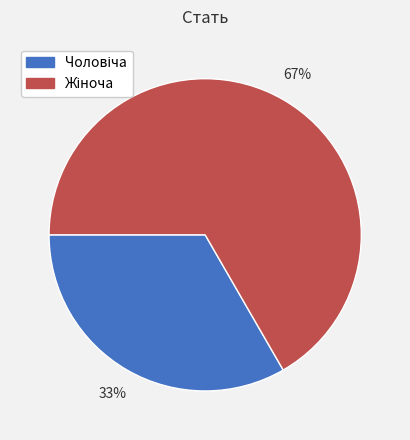

Is there any slice that represents more than half of the pie?

Yes